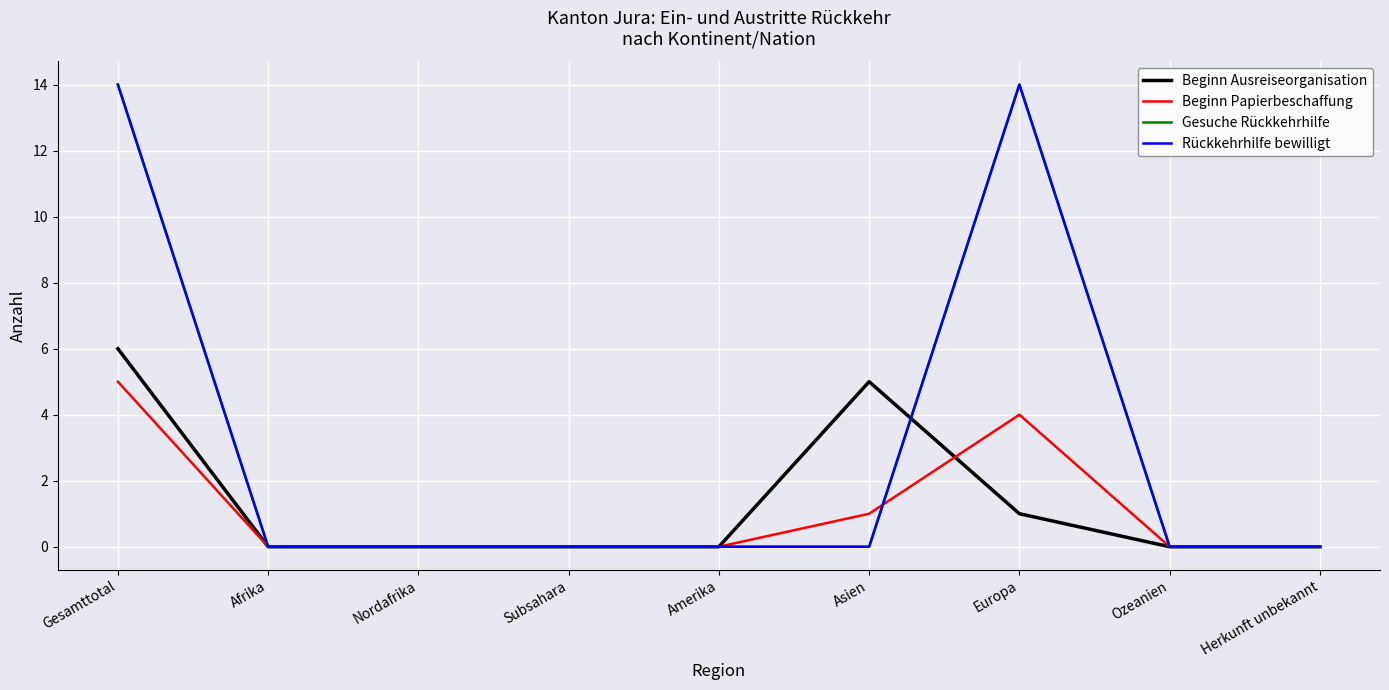

Does the chart have visible grid lines?

Yes